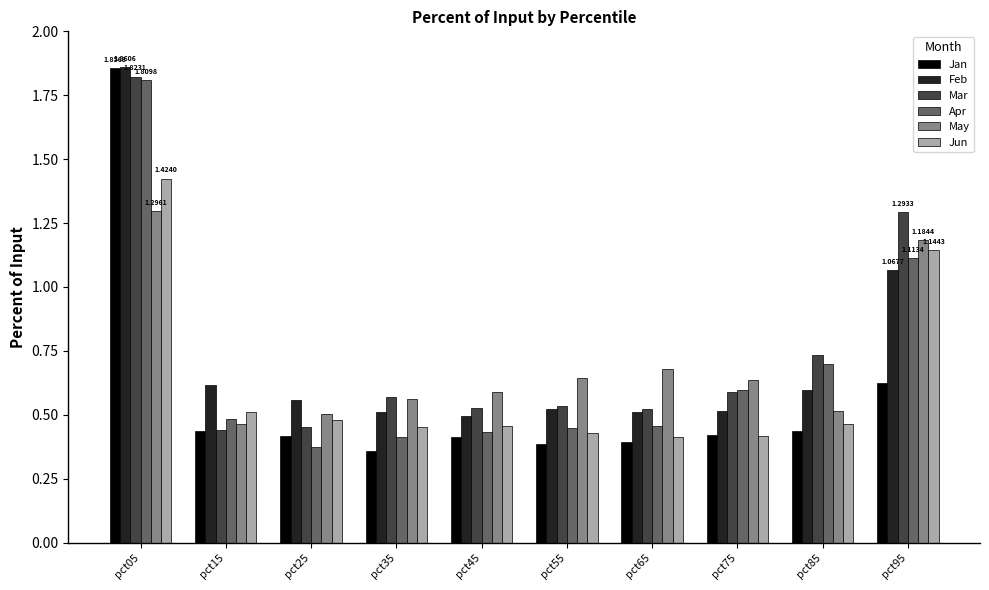

Which series has the largest total across all categories?

Mar